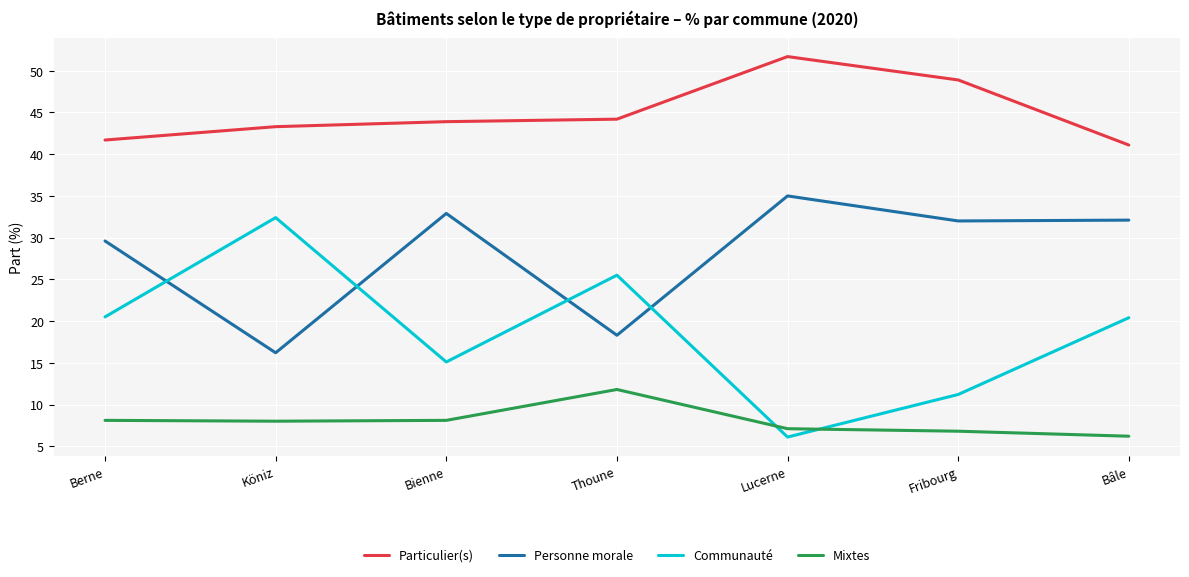

The value of Mixtes at Berne is 8.1. True or false?

True